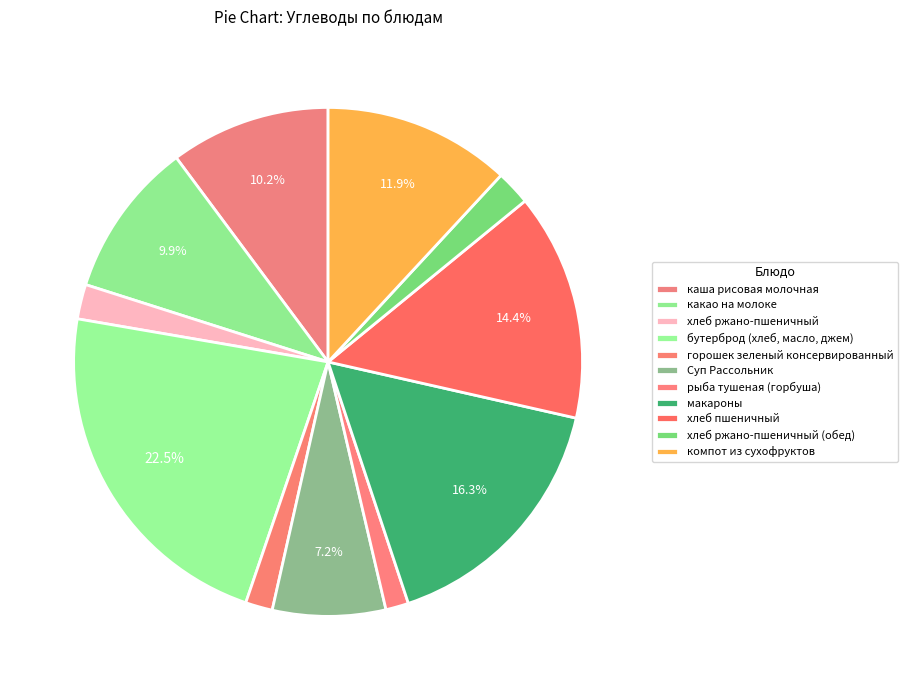

Which category has the biggest portion of the pie?

бутерброд (хлеб, масло, джем)